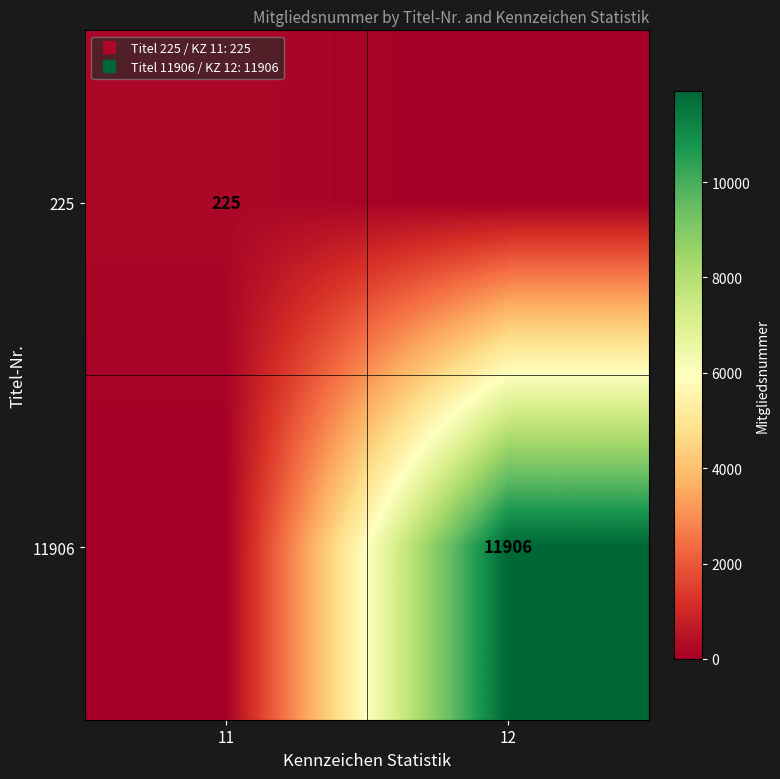

What is the greatest value displayed?

11906